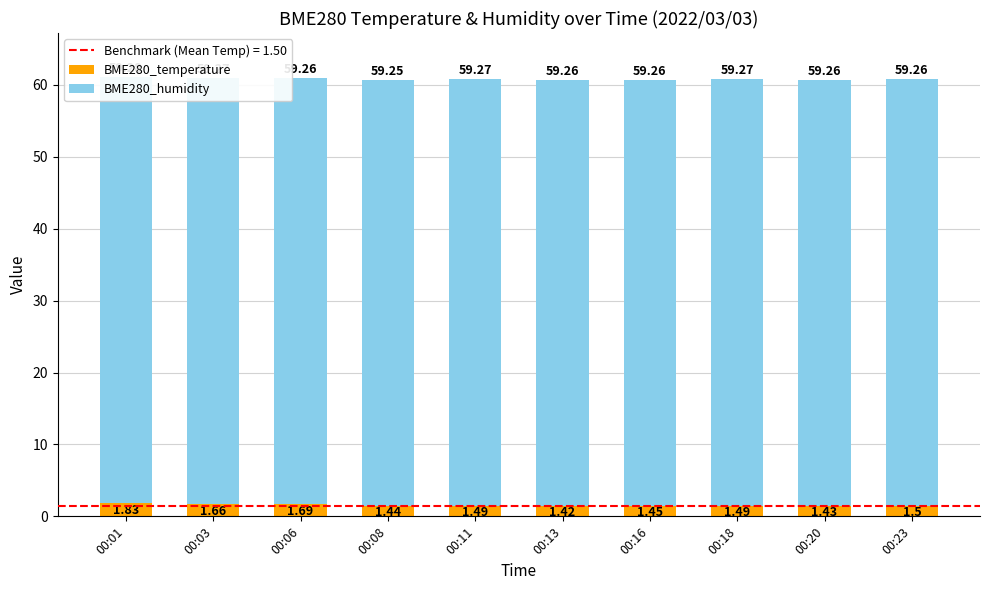

Rank the series by their maximum value, from highest to lowest.

BME280_humidity, BME280_temperature